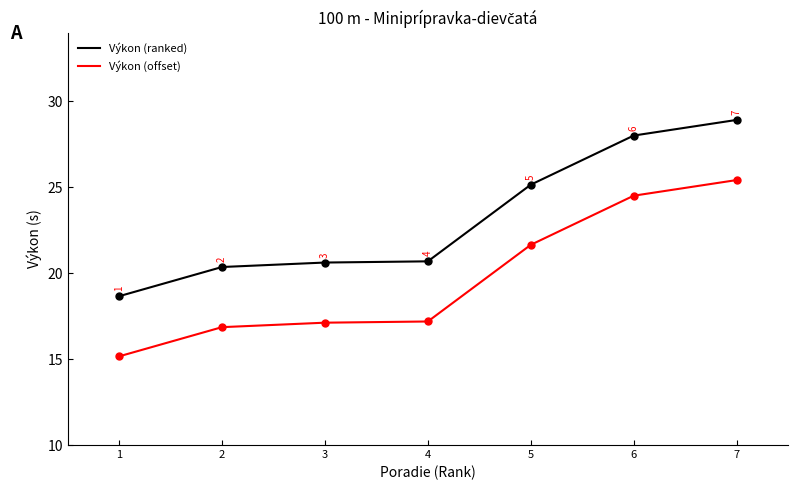

What is the spread (max minus min) of values at 7?

3.5